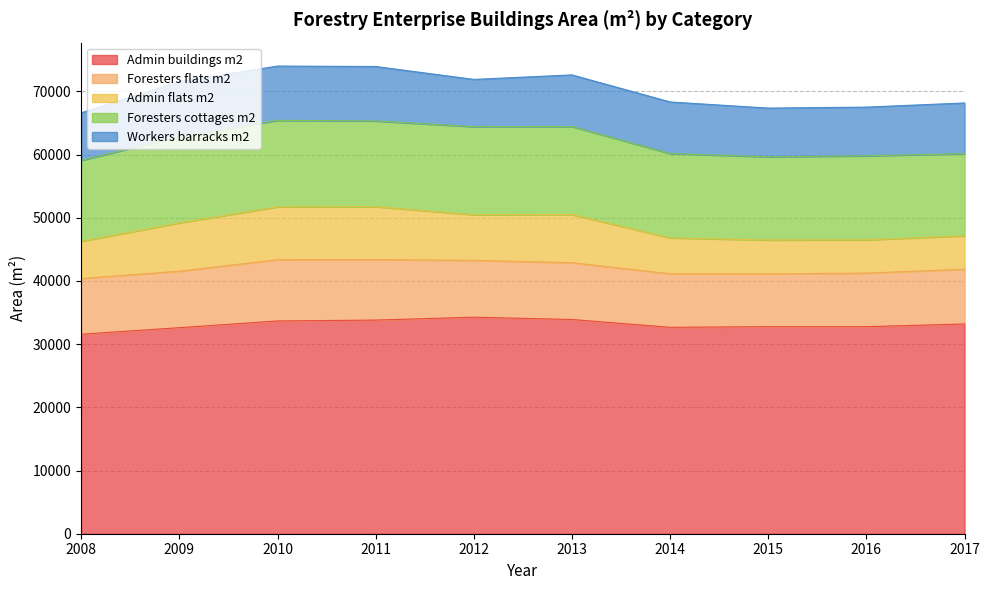

At which label is Workers barracks m2 closest to 8075?

2017